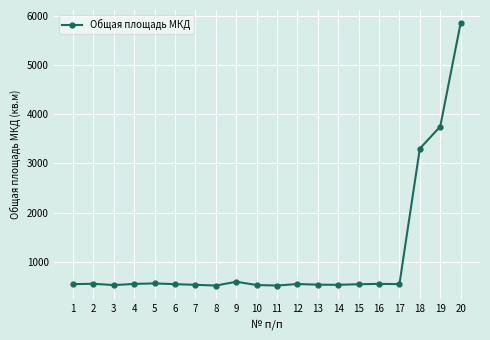

What is the value of the 6th point from the left?

541.7